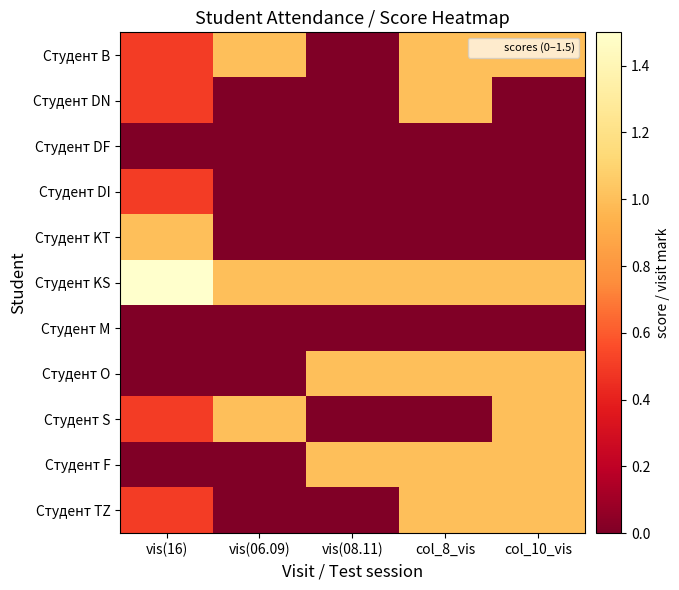

What is the difference between the highest and lowest values at vis(08.11)?

1.0